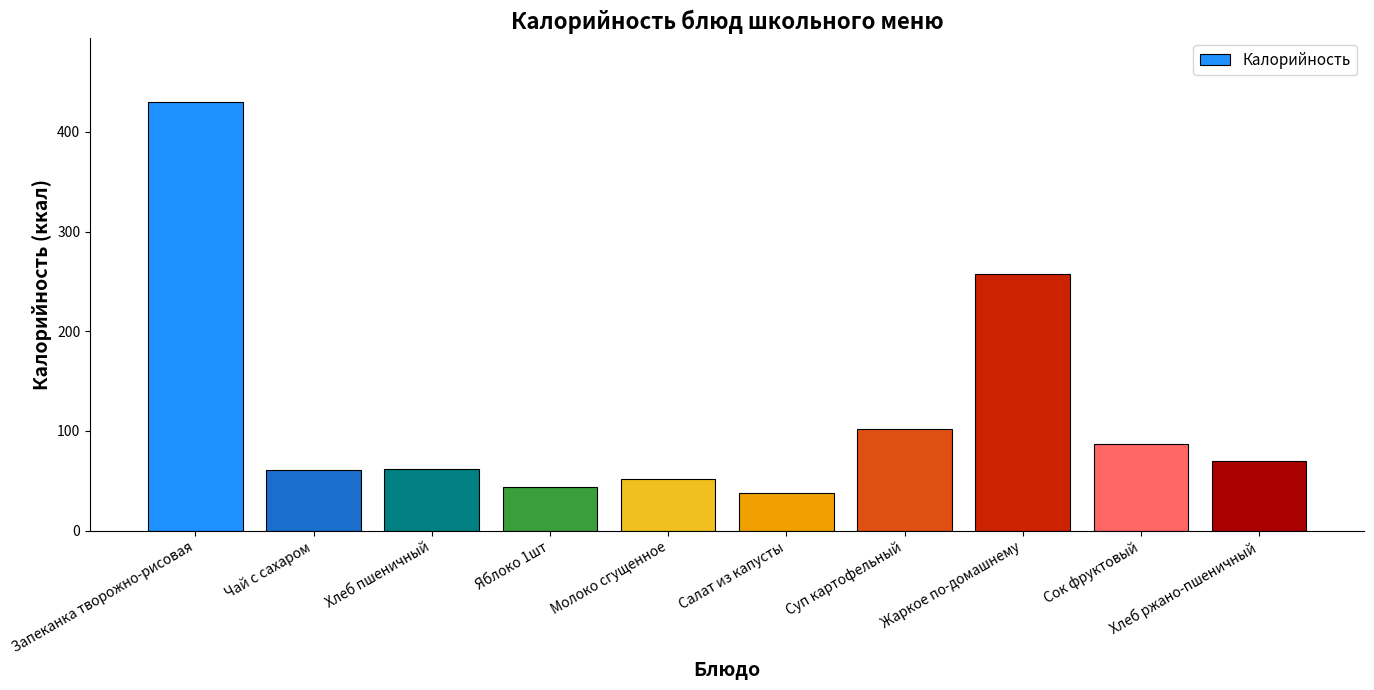

What is the greatest value displayed?

430